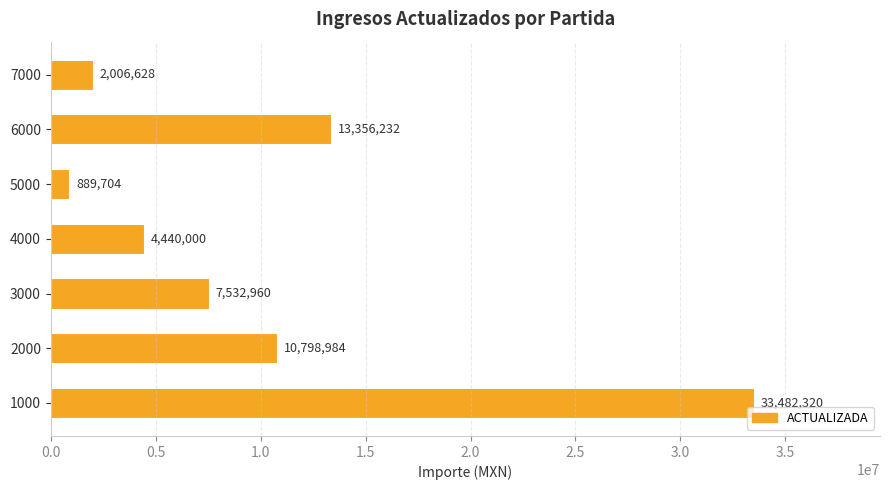

Read the value at 7000.

2006627.7